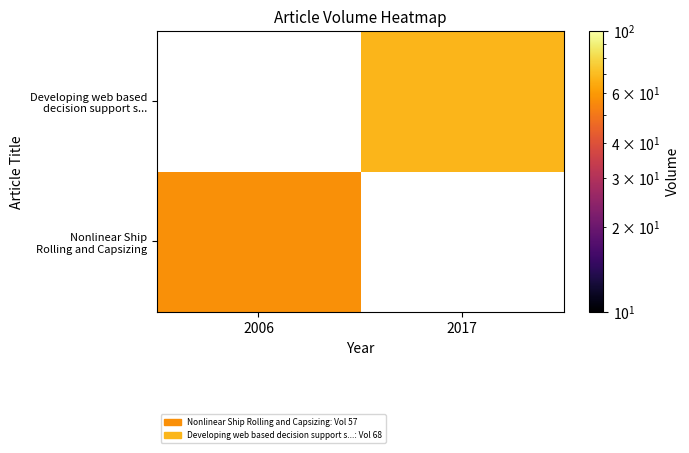

What is the lowest value of the Nonlinear Ship Rolling and Capsizing series?

57.0